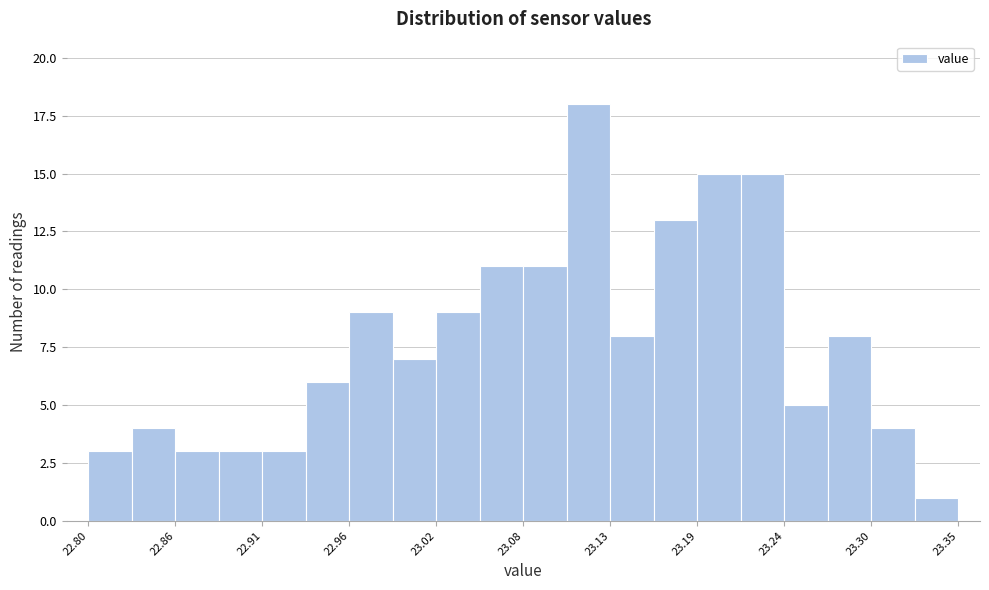

Read against the x-axis, roughly where is the centre of the tallest bar?

23.12